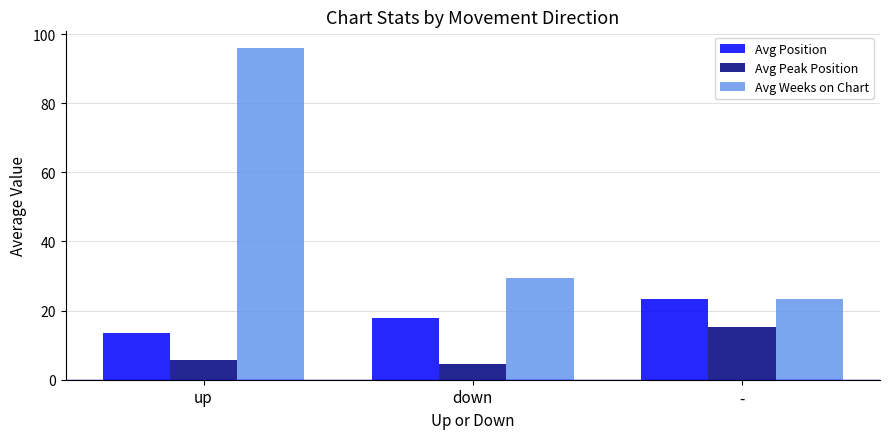

Rank the series by their average value, from lowest to highest.

Avg Peak Position, Avg Position, Avg Weeks on Chart